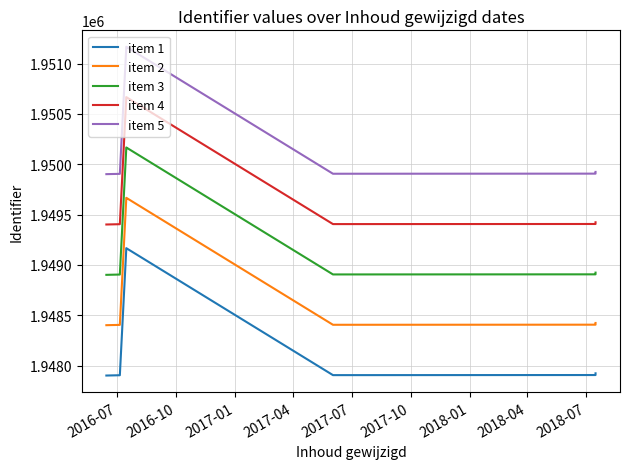

What is the label of the 11th point from the right?

2017-01